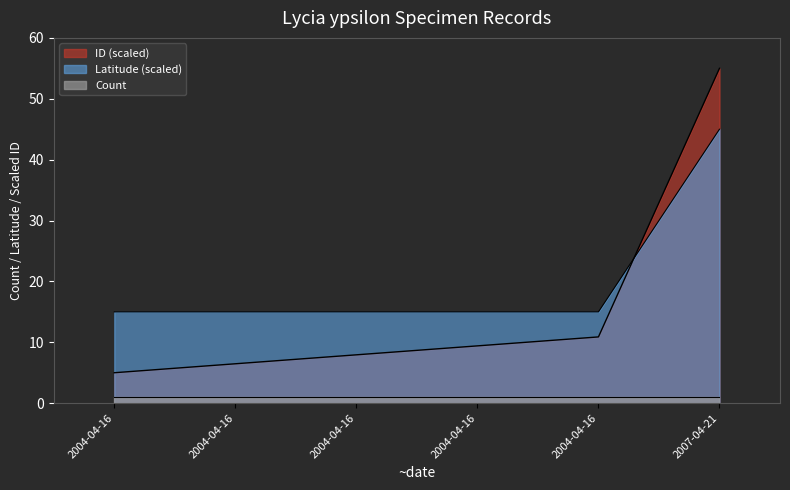

Which series changed the most between 2004-04-16 and 2007-04-21?

ID